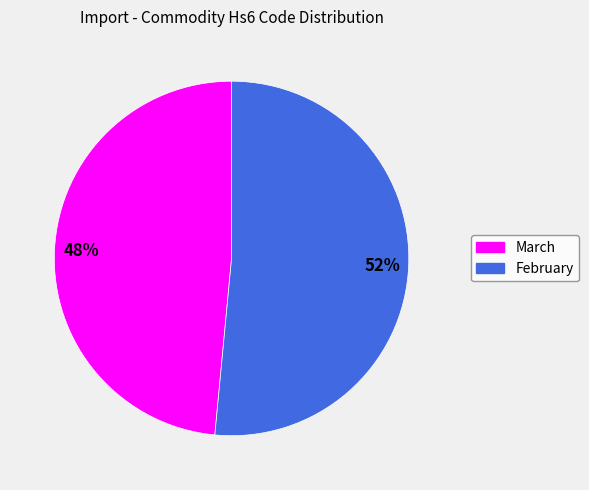

Which slice is the largest?

February